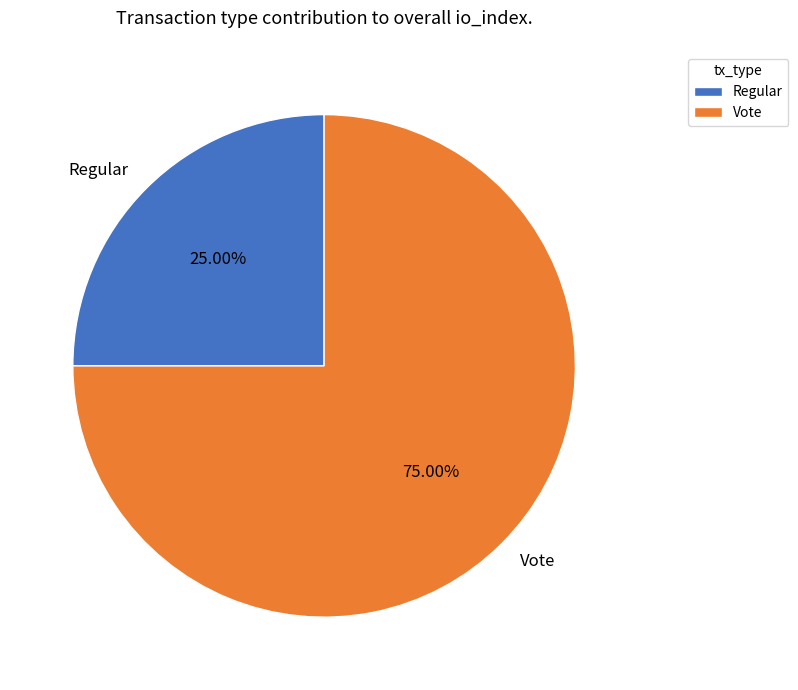

What is the largest slice in the pie chart?

Vote